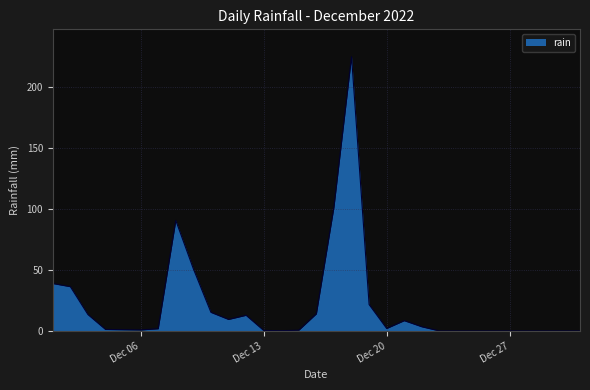

What is the greatest value displayed?

224.4